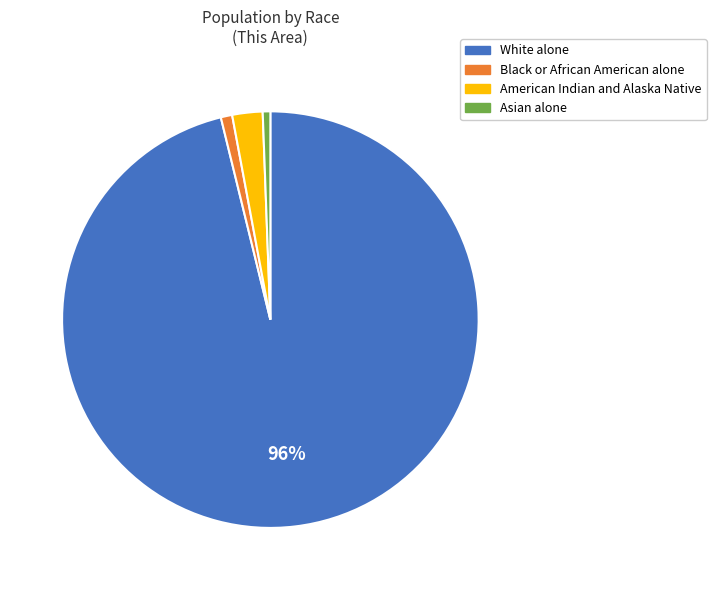

To the nearest percent, what is the average slice percentage?

25%